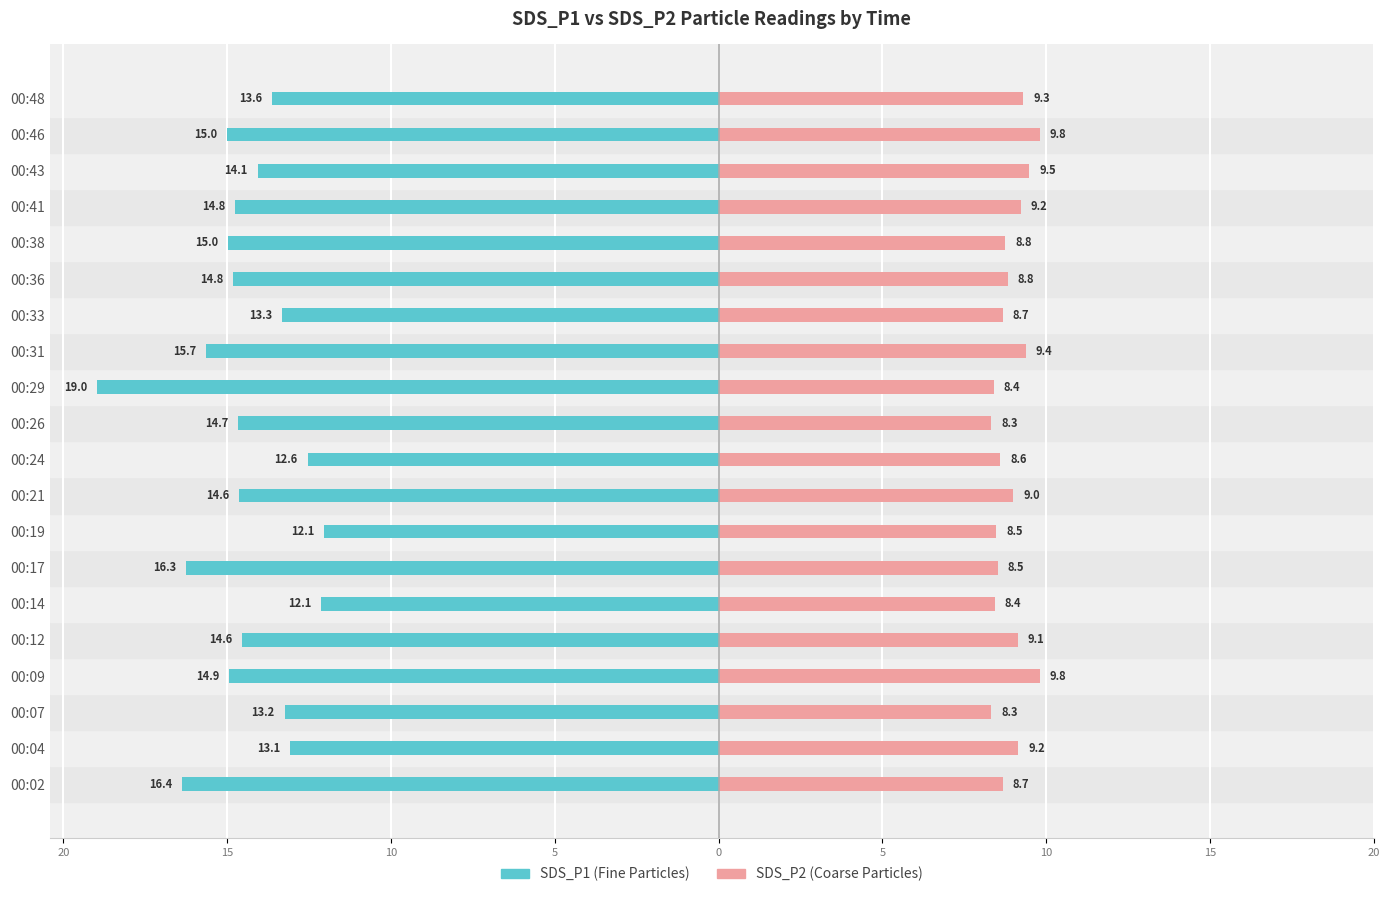

What is the sum of all SDS_P2 values?

178.3